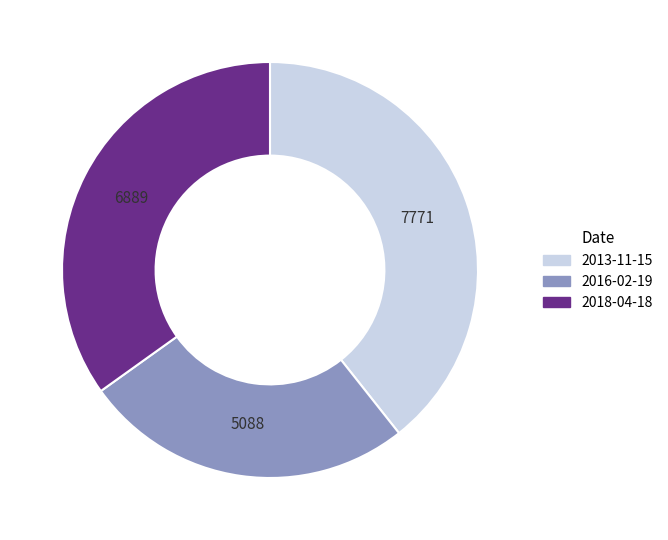

Is there a majority slice in this chart?

No